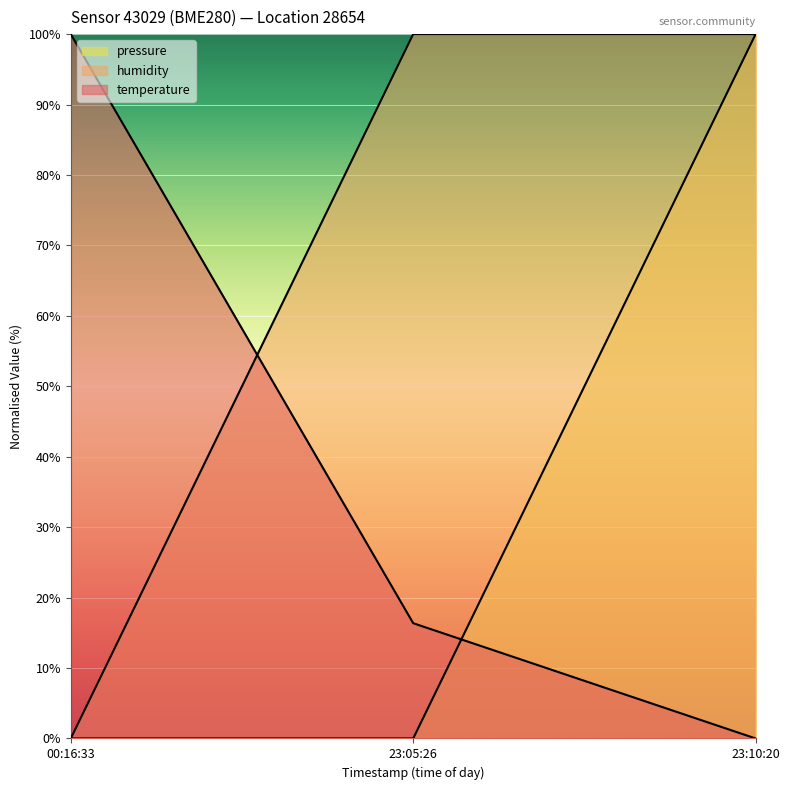

What is the value of the humidity point at the 2nd from the left?

100.0